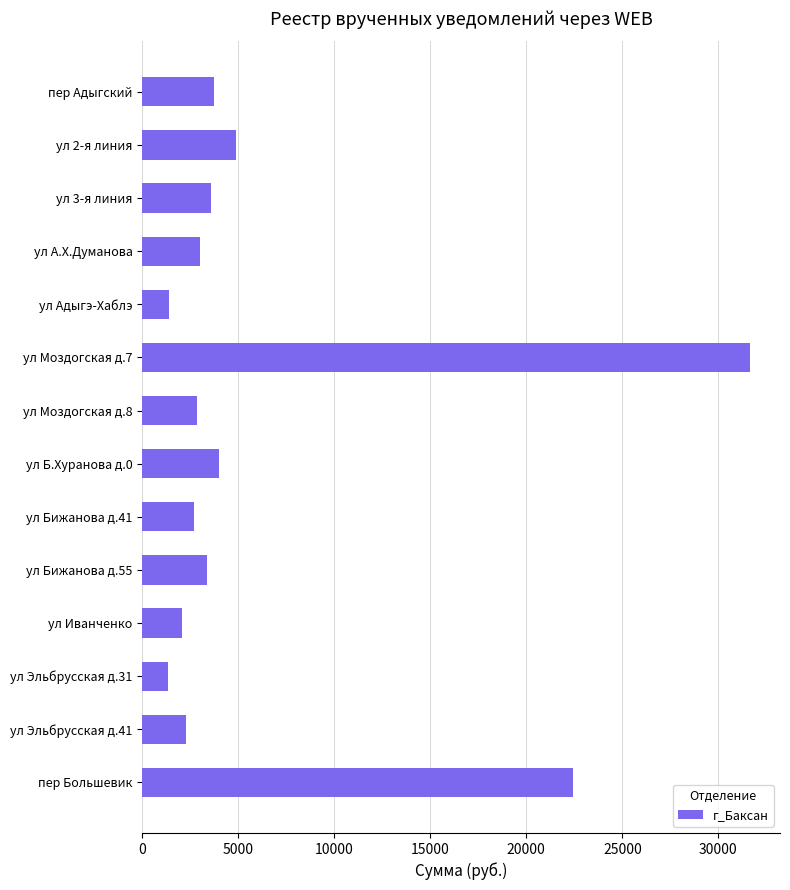

What is the label of the 1st bar from the top?

пер Адыгский